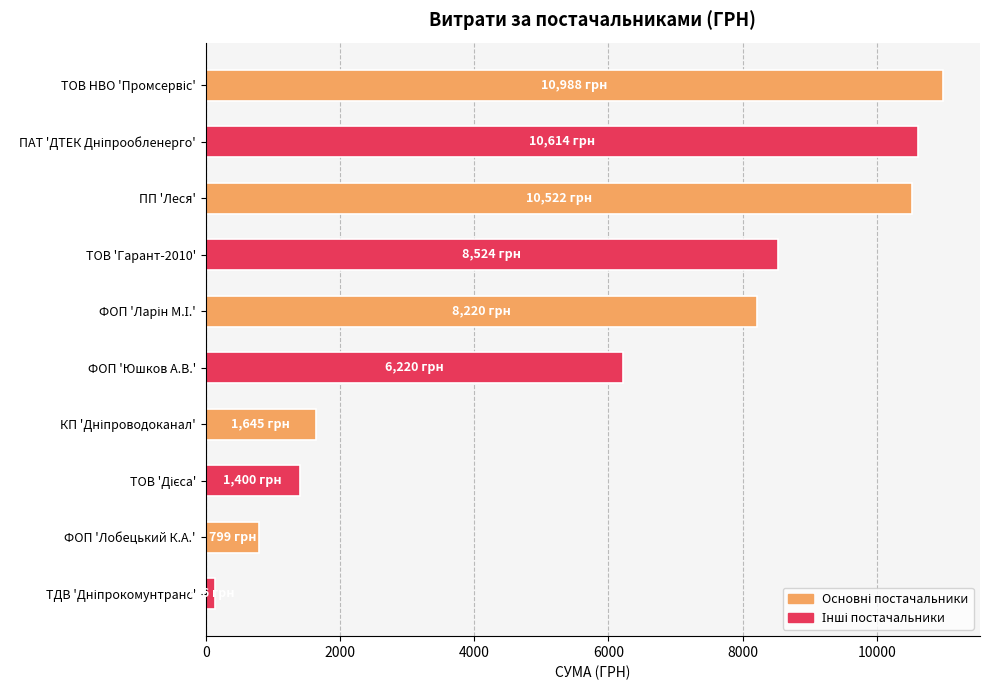

How many data points are less than 8220?

5